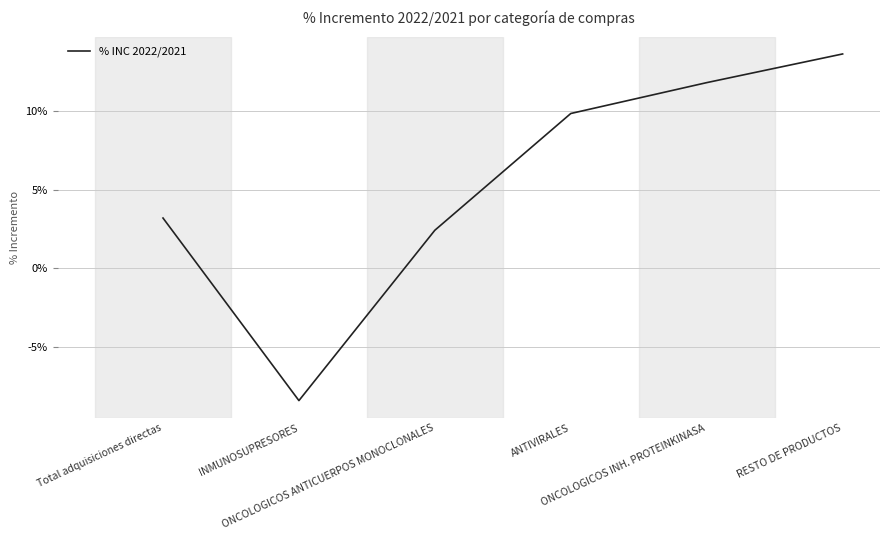

Does the chart display data point markers on the line(s)?

No